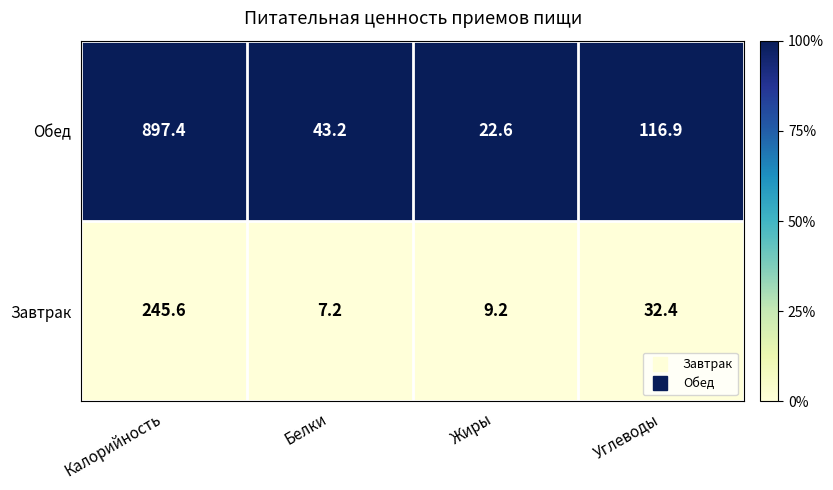

What is the total value across all series at Калорийность?

1143.0